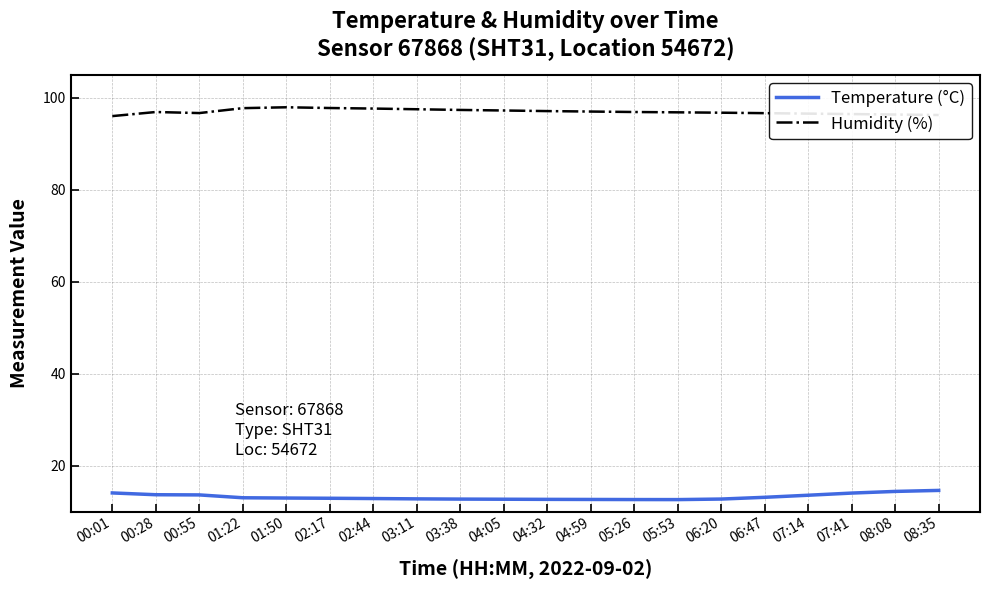

What is the minimum value shown in the chart?

12.6